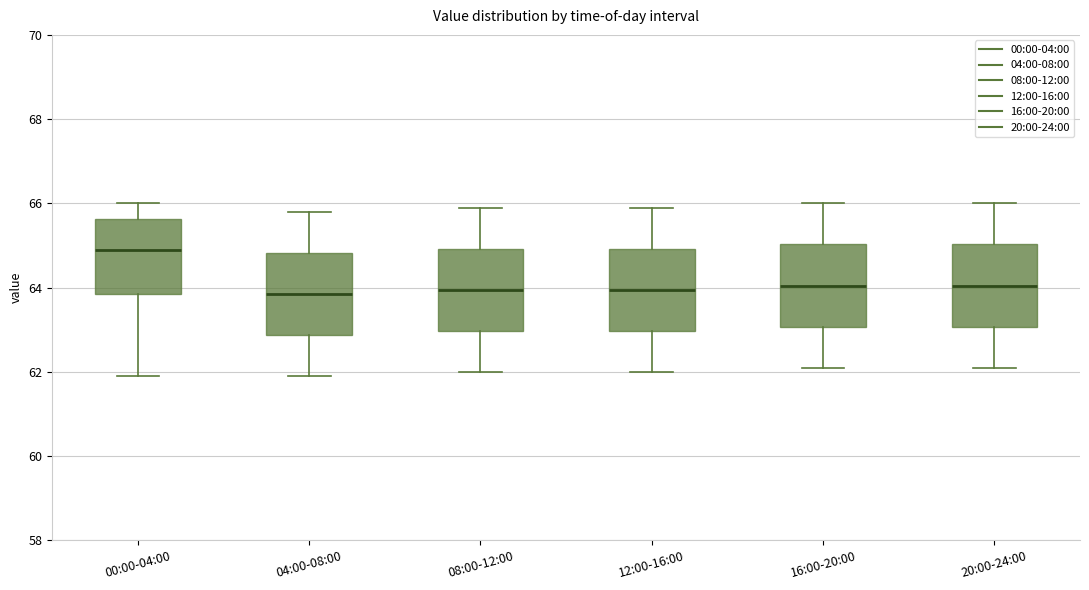

Where does the lower whisker of the box for 20:00-24:00 end on the y-axis? The values are not printed on the chart, so give them approximately, as read against the axis.

62.2